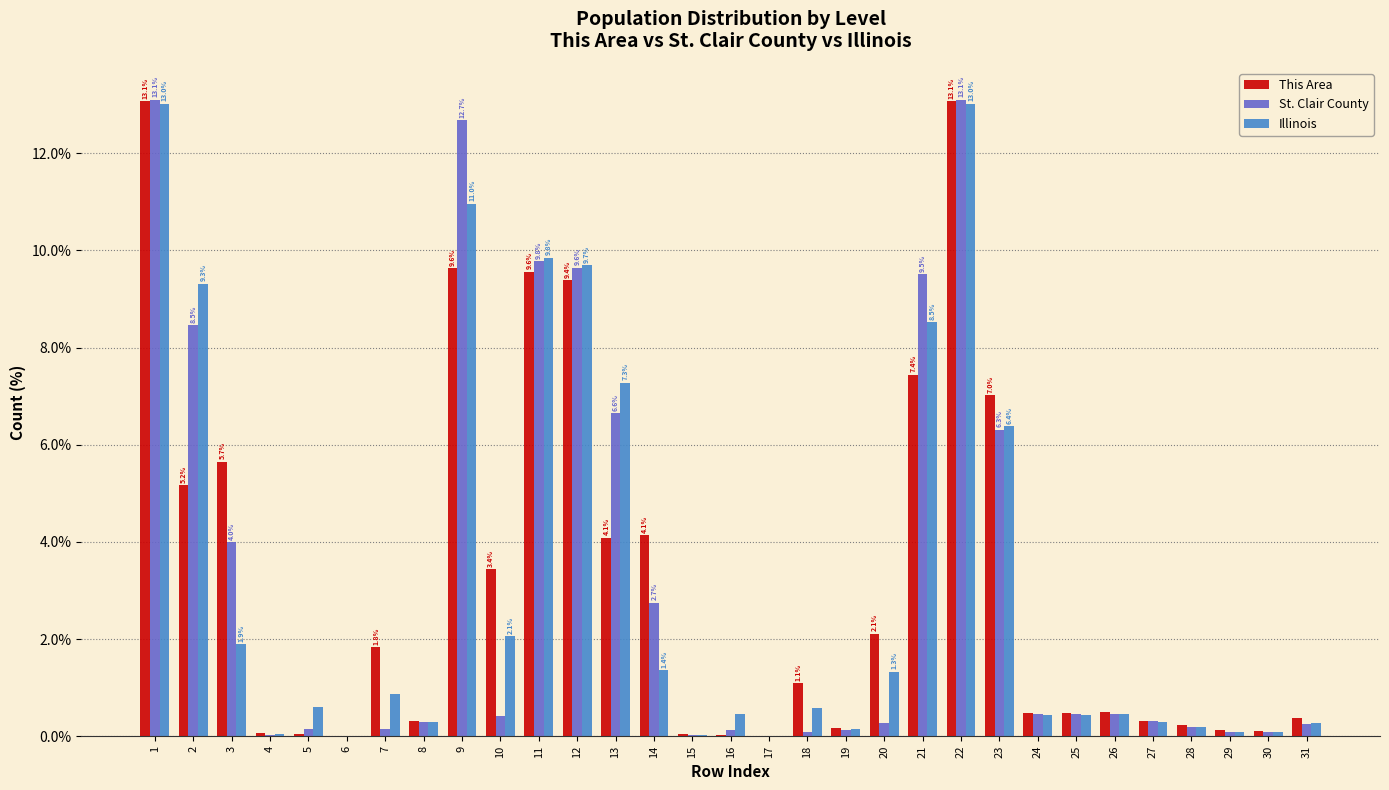

What is the maximum value shown in the chart?

13.1